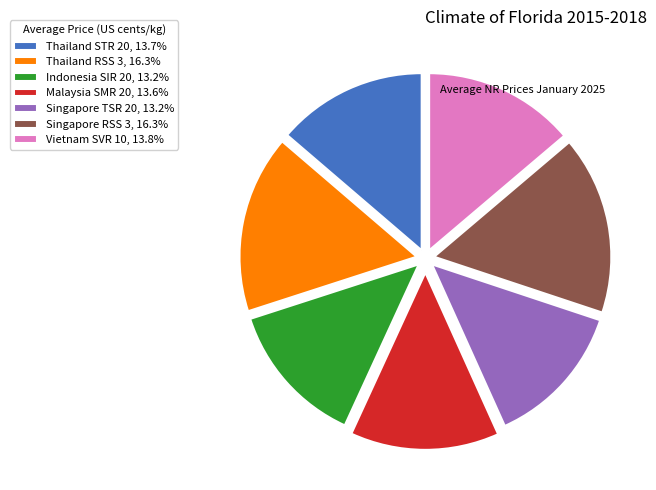

Is it true that Thailand RSS 3 is 3% of the pie?

False